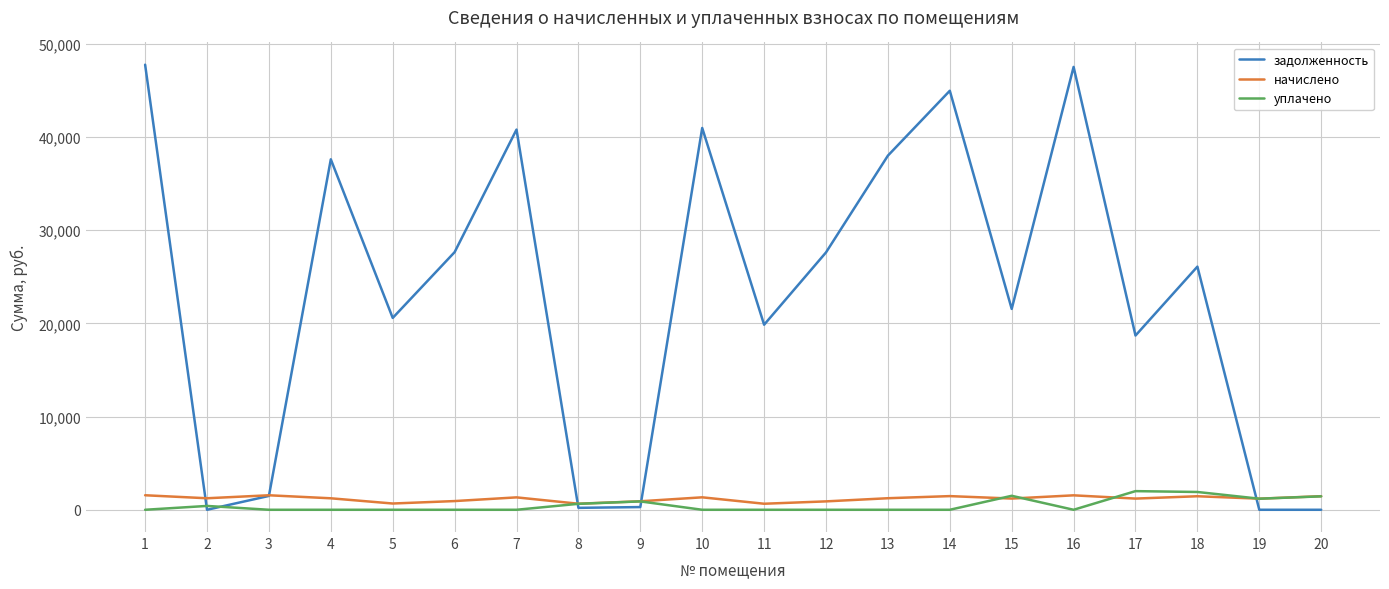

Which series changed the most between 2 and 18?

задолженность